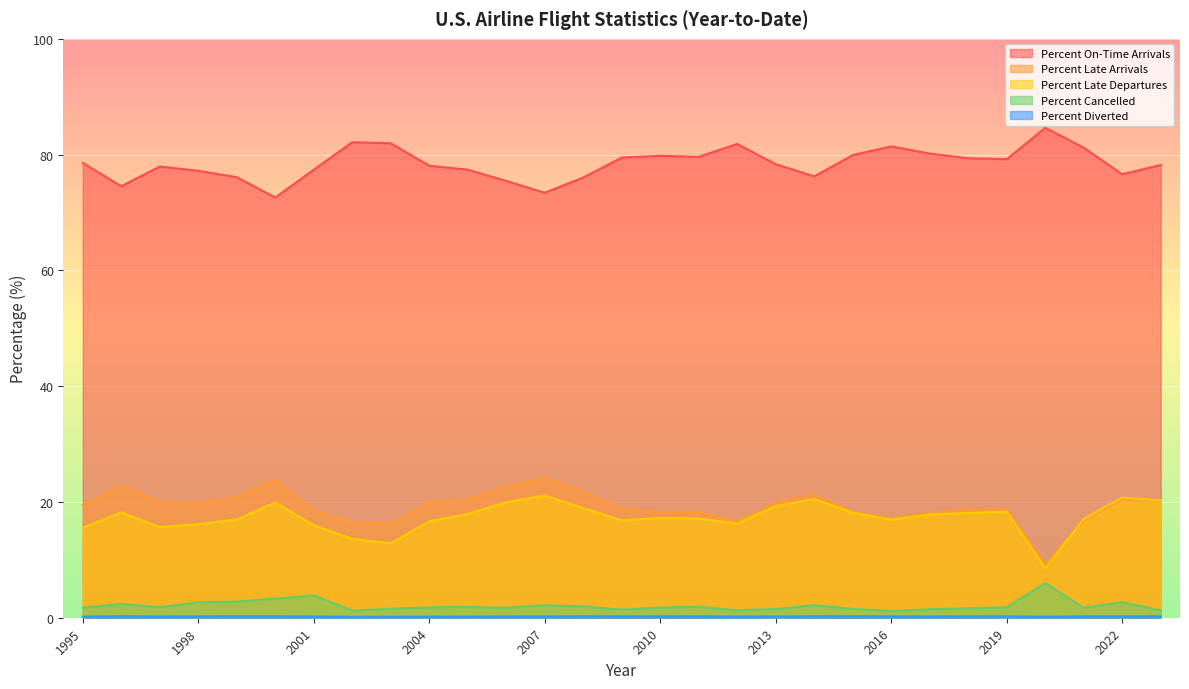

Does the chart display data point markers on the line(s)?

No